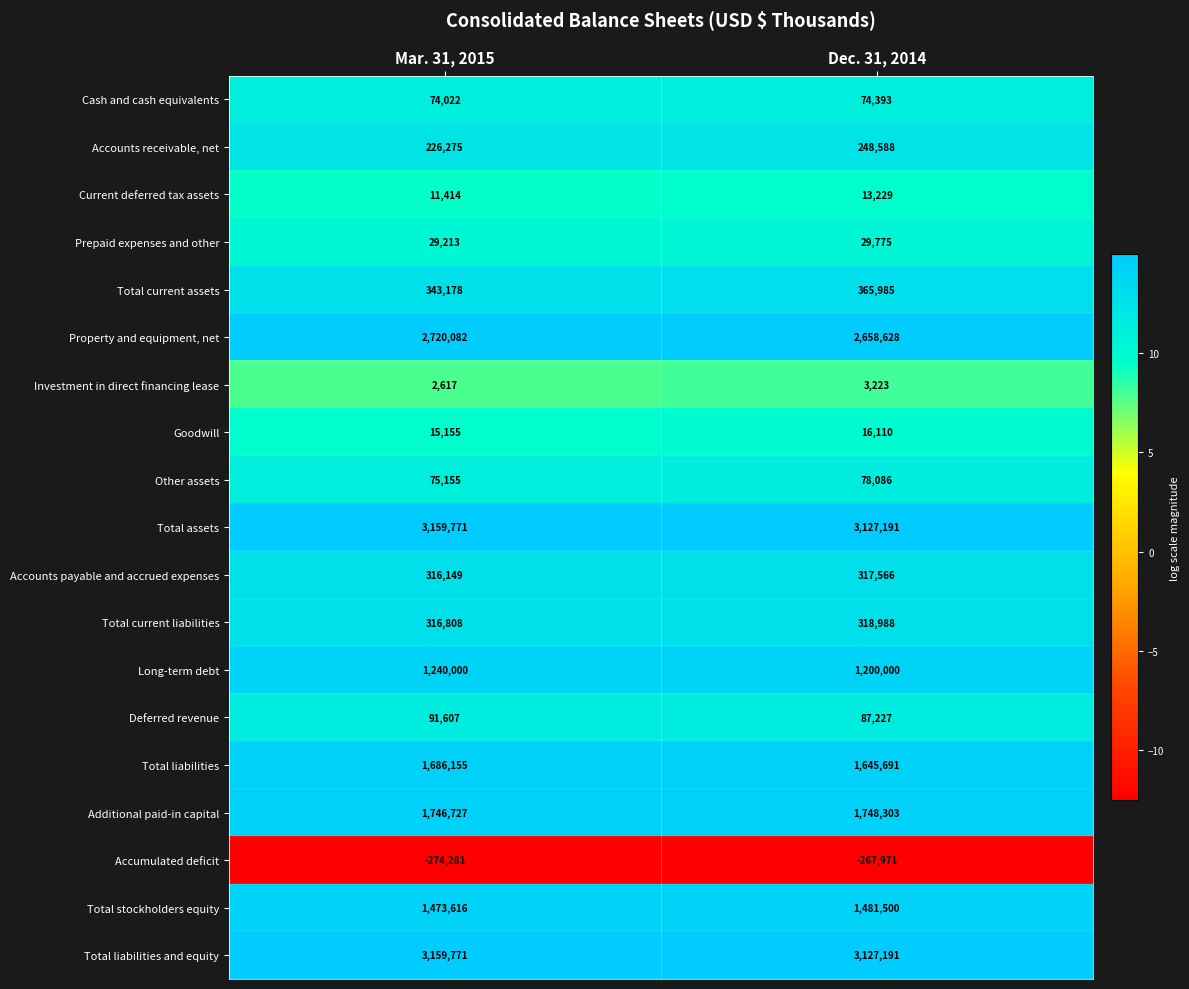

What is the total value across all series at Mar. 31, 2015?

16413434